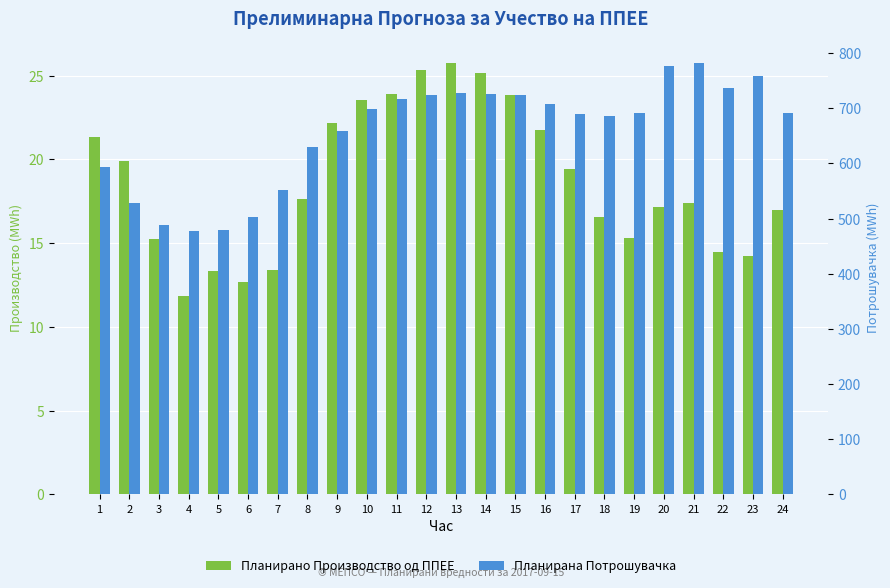

What is the value of the Планирано Производство од ППЕЕ bar at the 8th from the left?

17.6